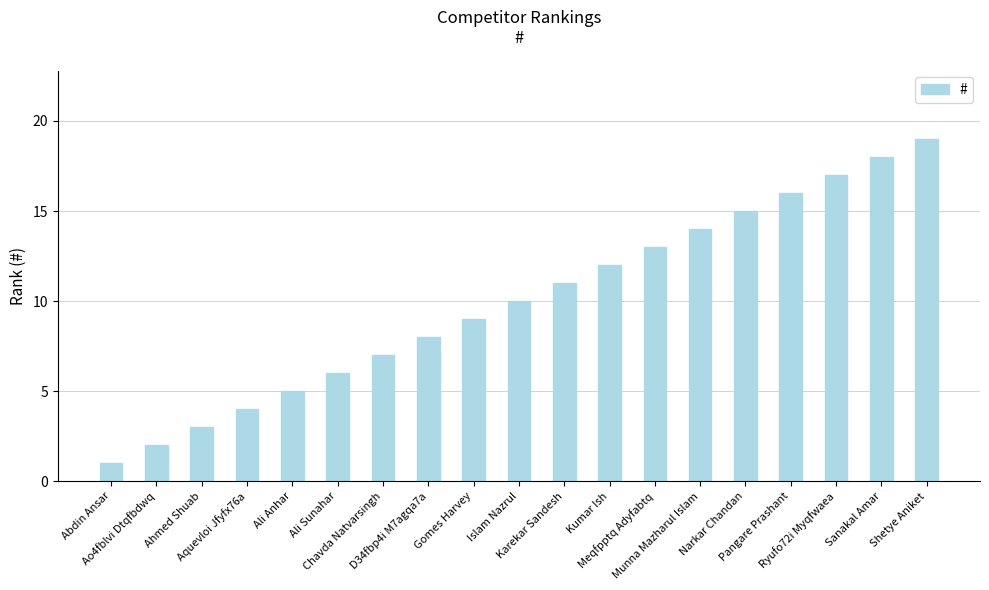

At which category does the chart reach its minimum across all series?

Abdin Ansar